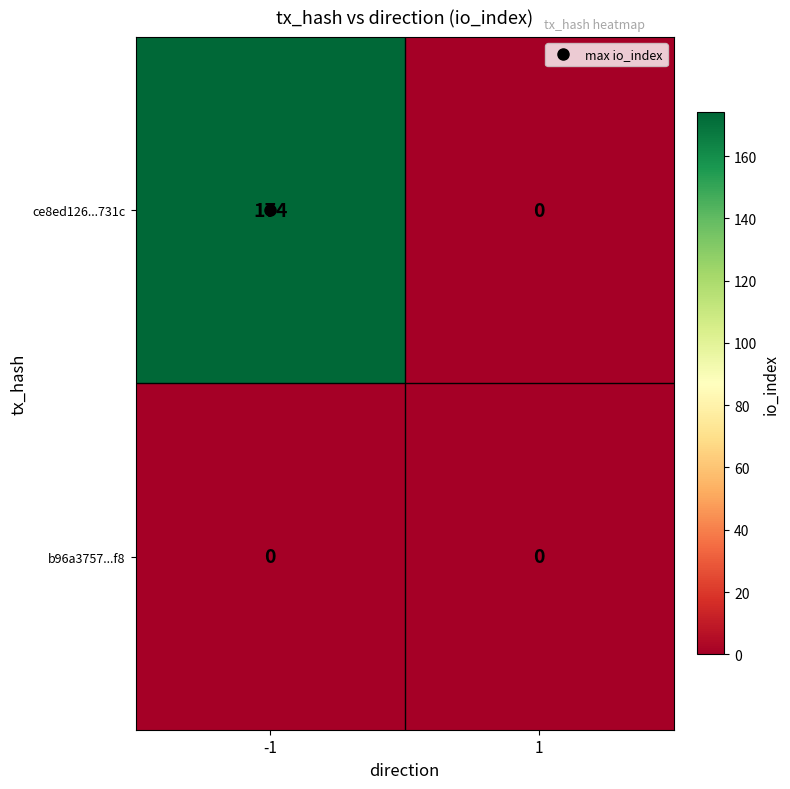

True or false: ce8ed126...731c has a value of 0 at 1.

True